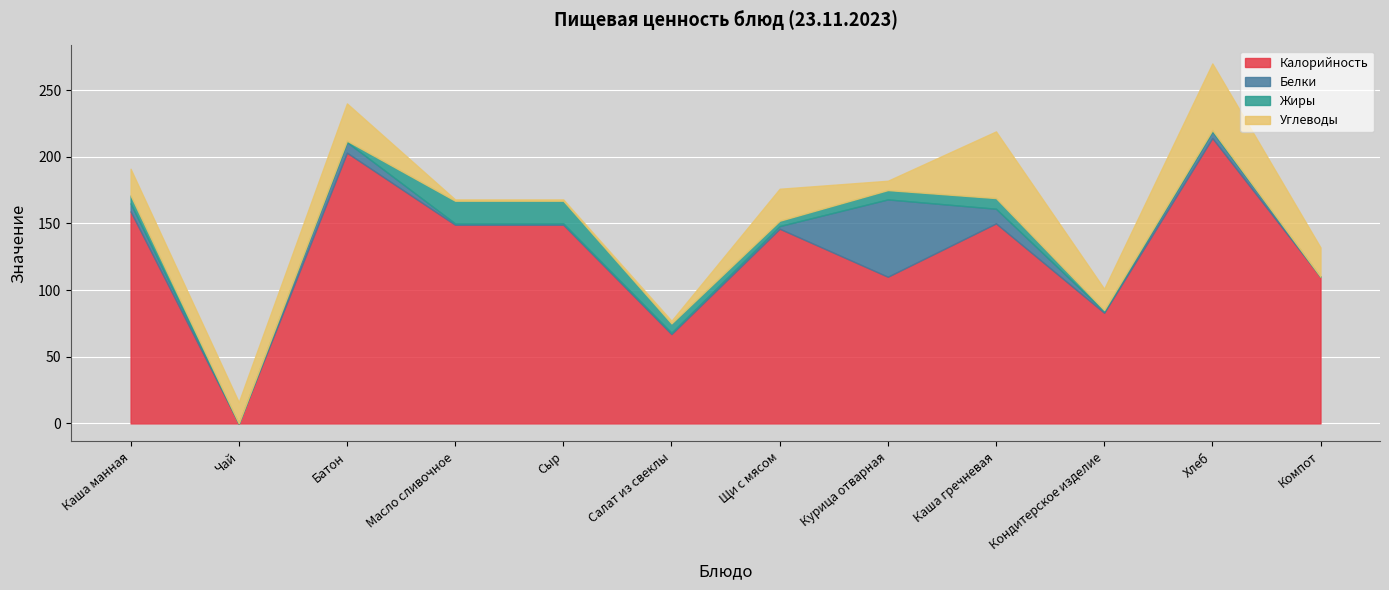

Where is Калорийность nearest to the value 107?

Курица отварная